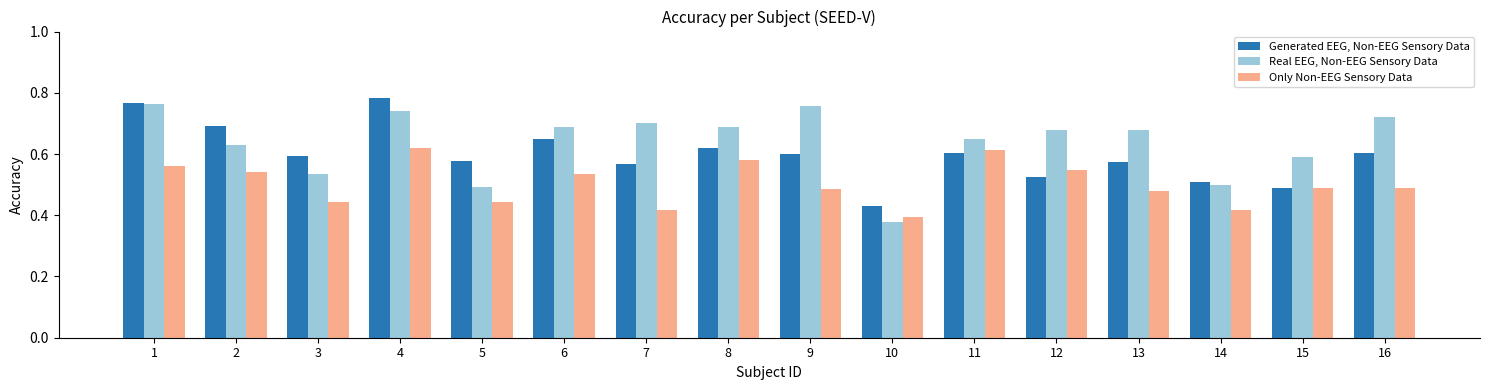

What is the sum of the Only Non-EEG Sensory Data values at 3 and 11?

1.1